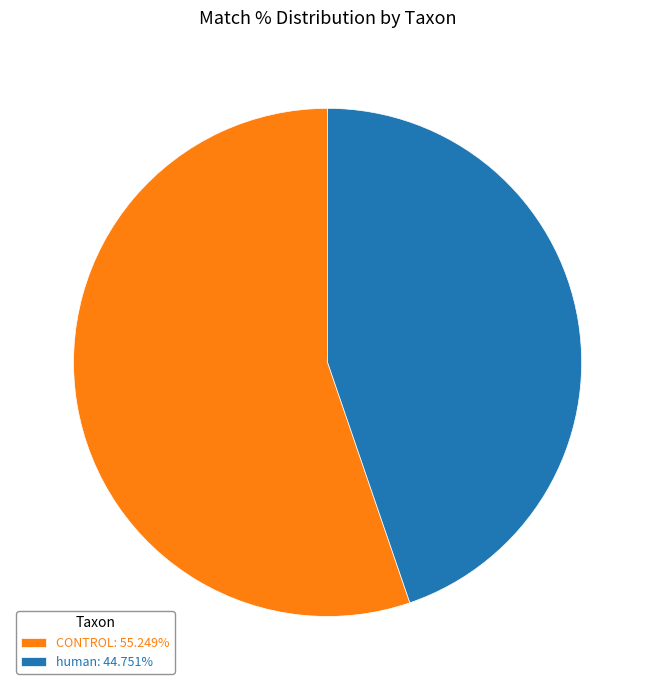

Which has a higher value, CONTROL or human?

CONTROL